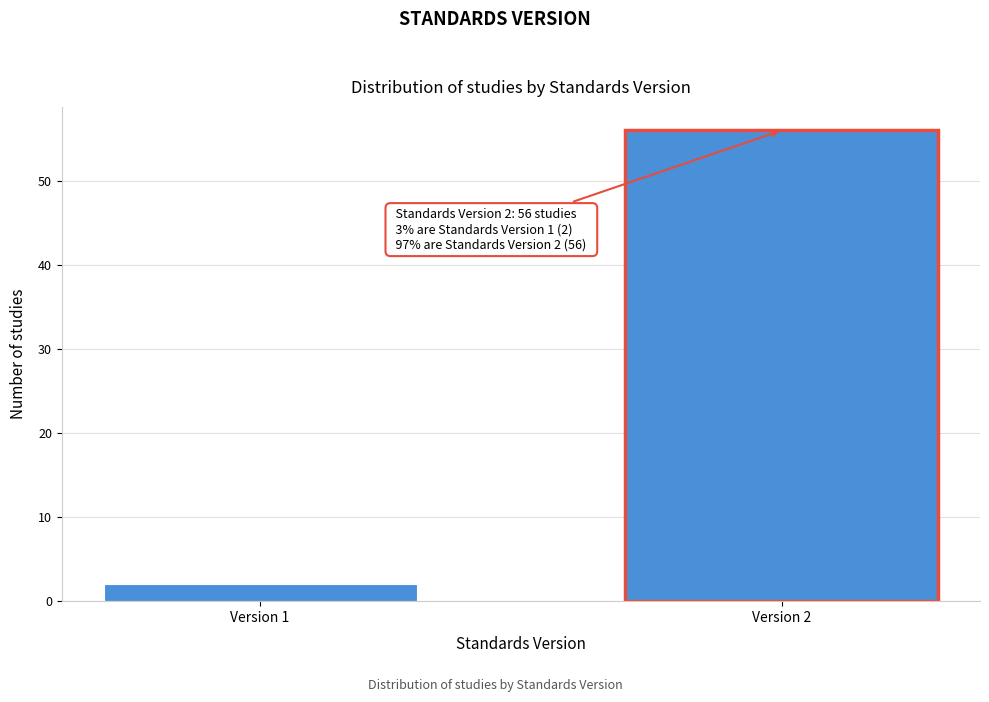

Reading right to left, what are all the values shown in this chart?

56	2